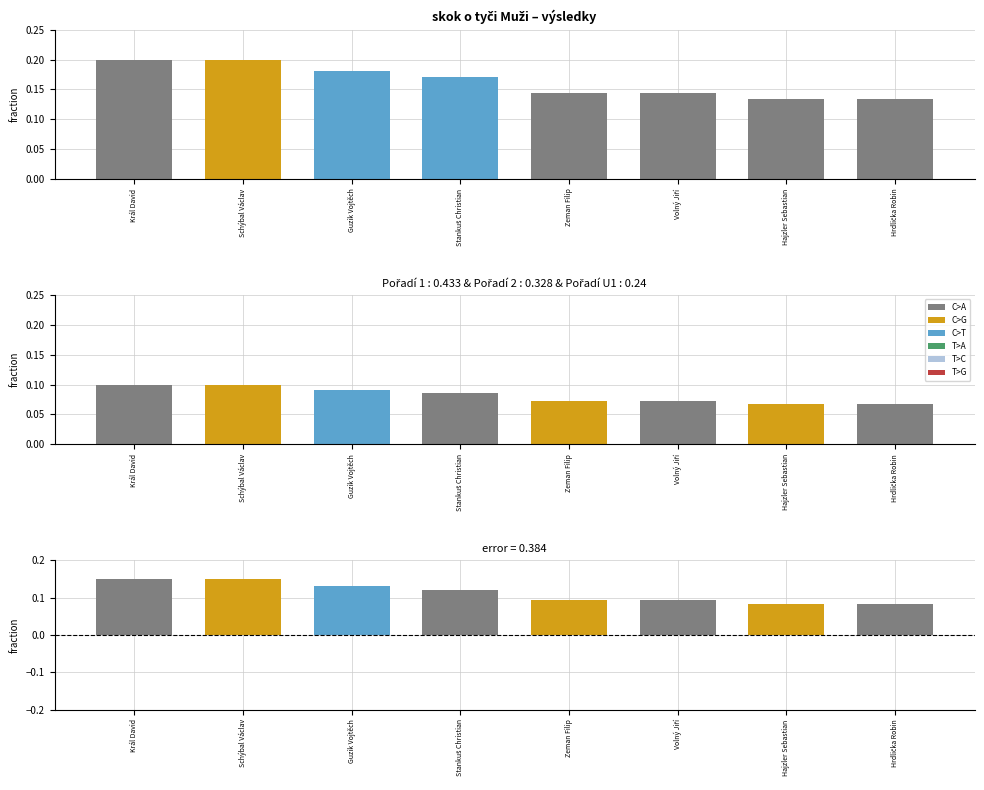

How many Výkon (normalized) values are between 0 and 1?

8